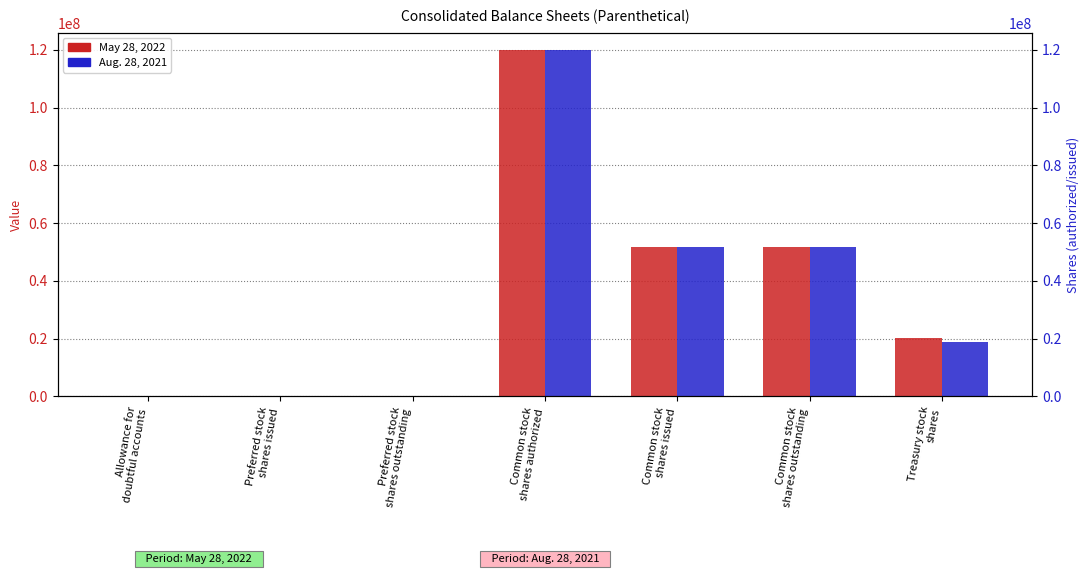

What value does the Aug. 28, 2021 series have at Treasury stock
shares, to the nearest 50?

18713000